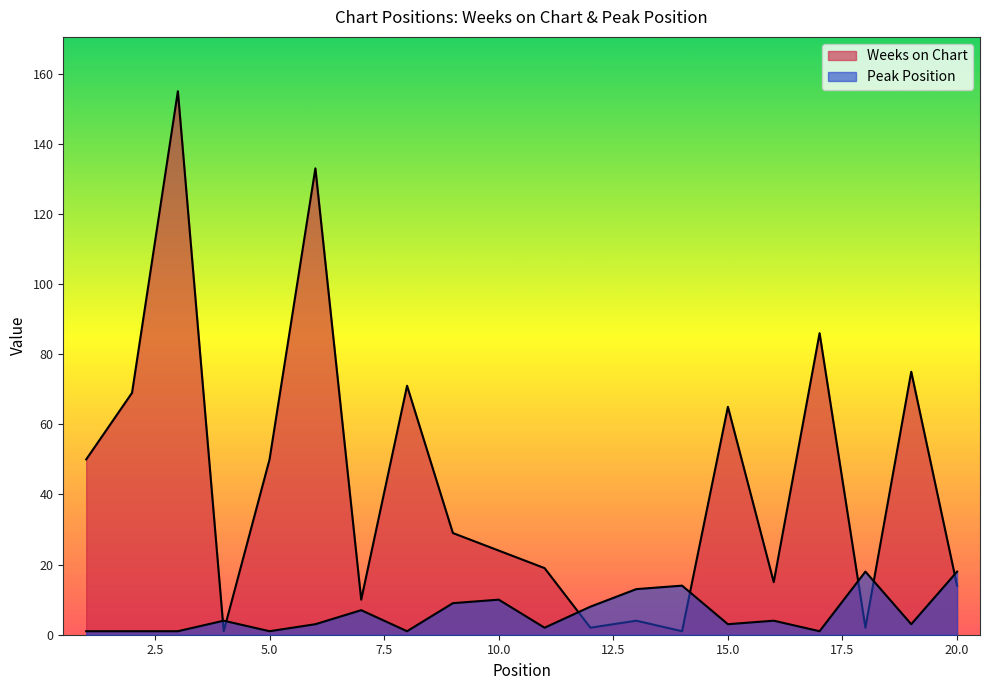

At which category does Peak Position reach its first local valley?

5